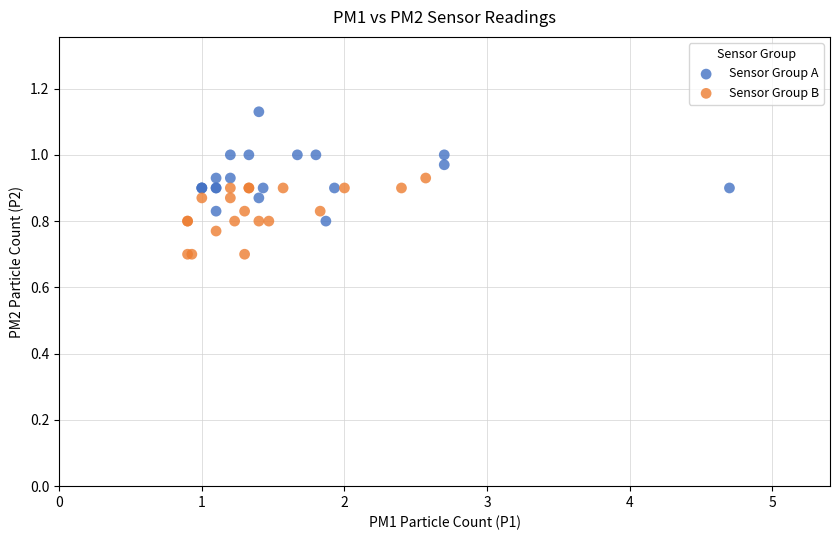

Which series contains the lowest Y value?

Sensor Group B